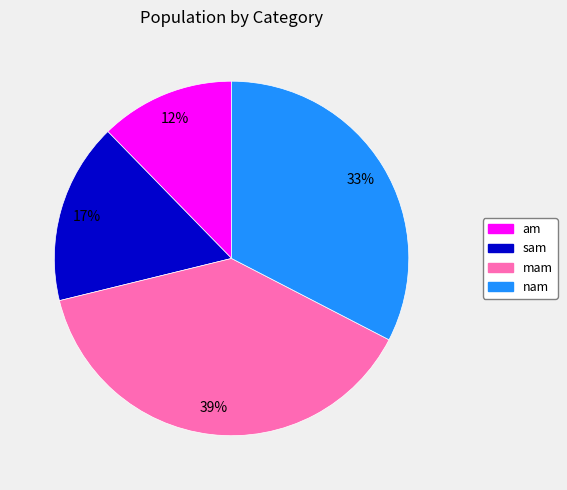

To the nearest percent, what is the combined percentage of am and nam?

45%